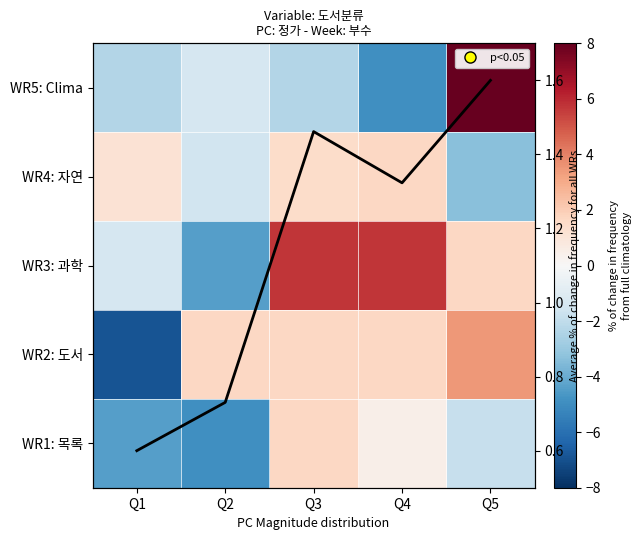

Count the number of categories in the chart.

5